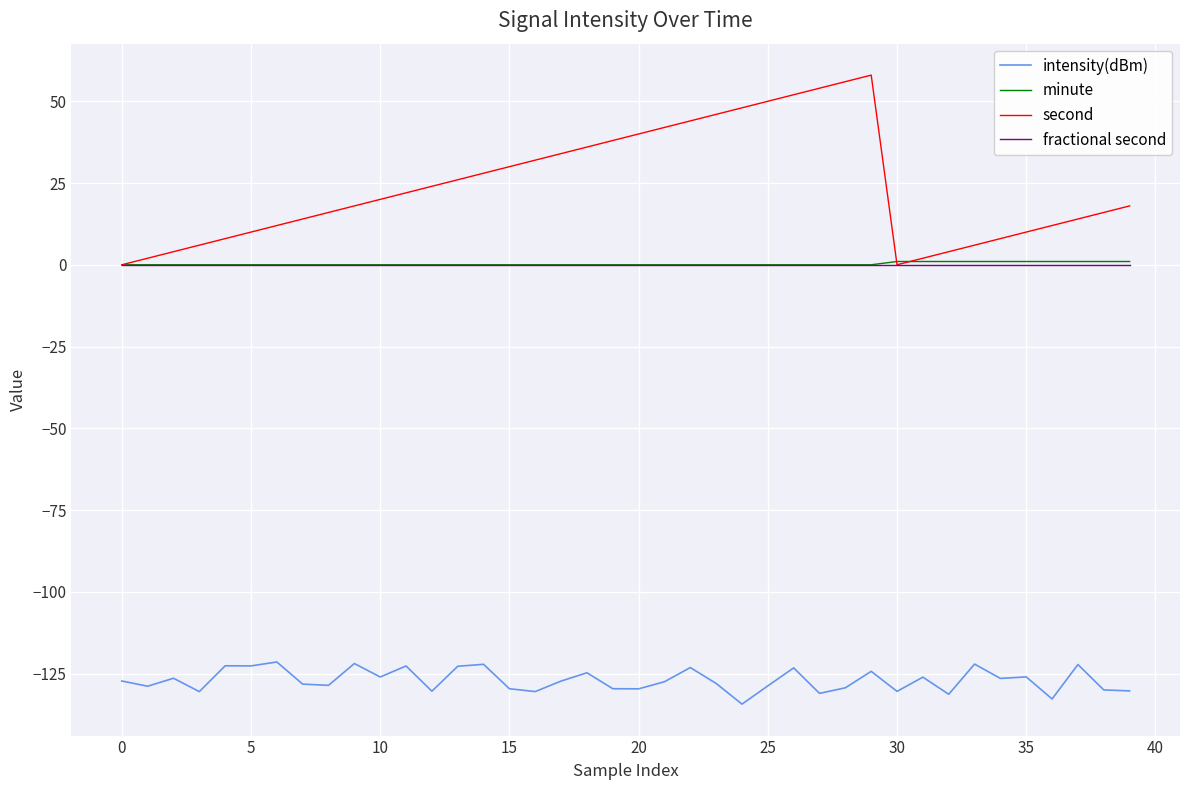

Which series has the largest range (max minus min)?

second